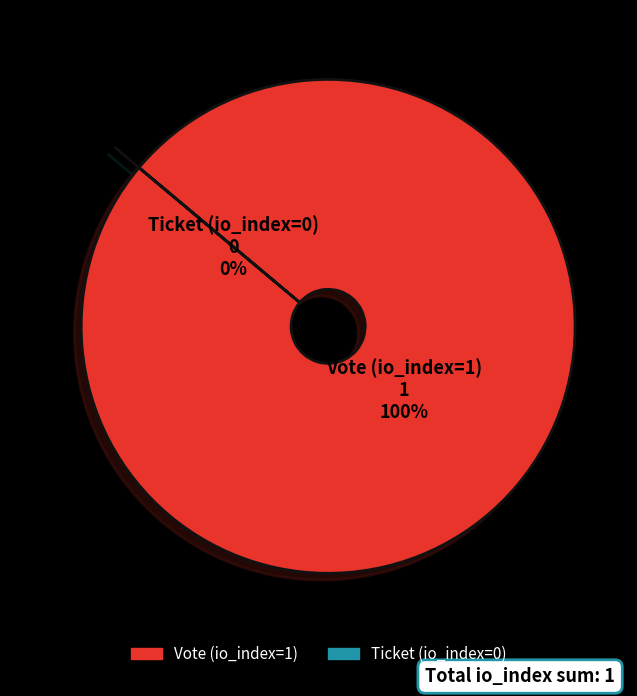

Is it true that Vote (io_index=1) is 86% of the pie?

False